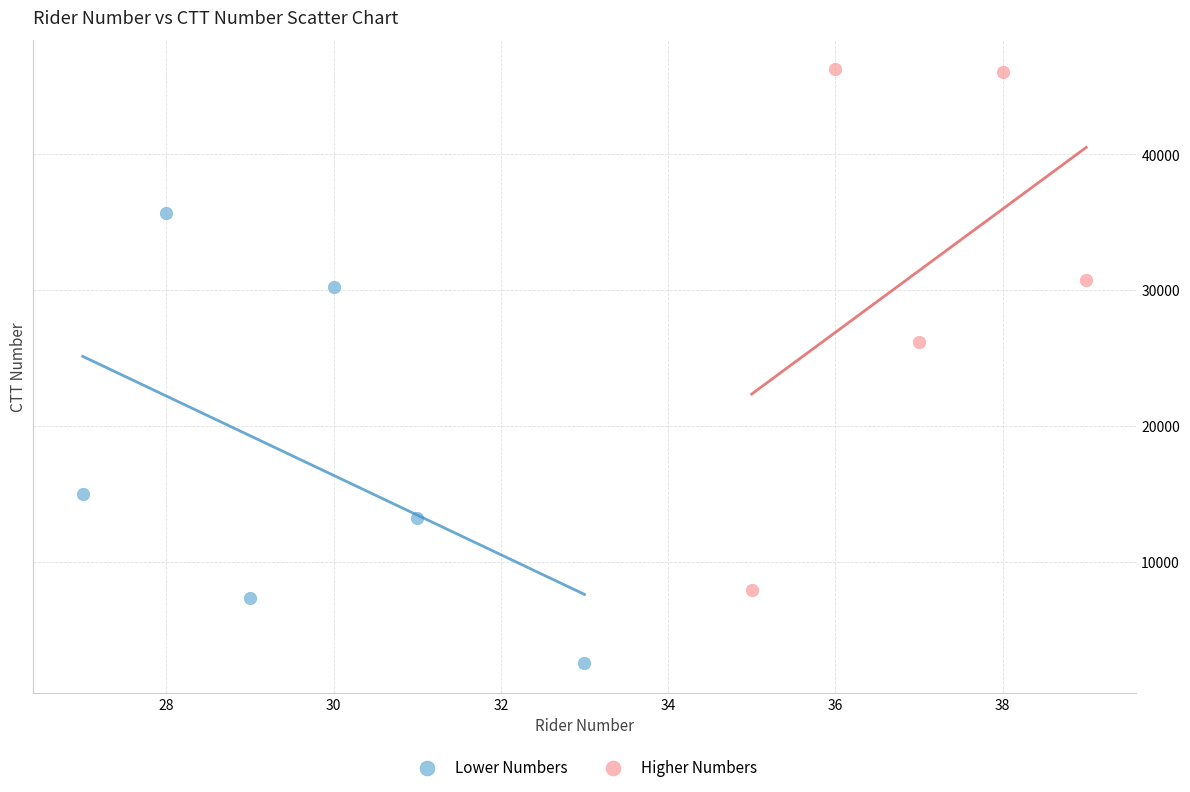

What are all the series names shown in the legend?

Lower Numbers, Higher Numbers